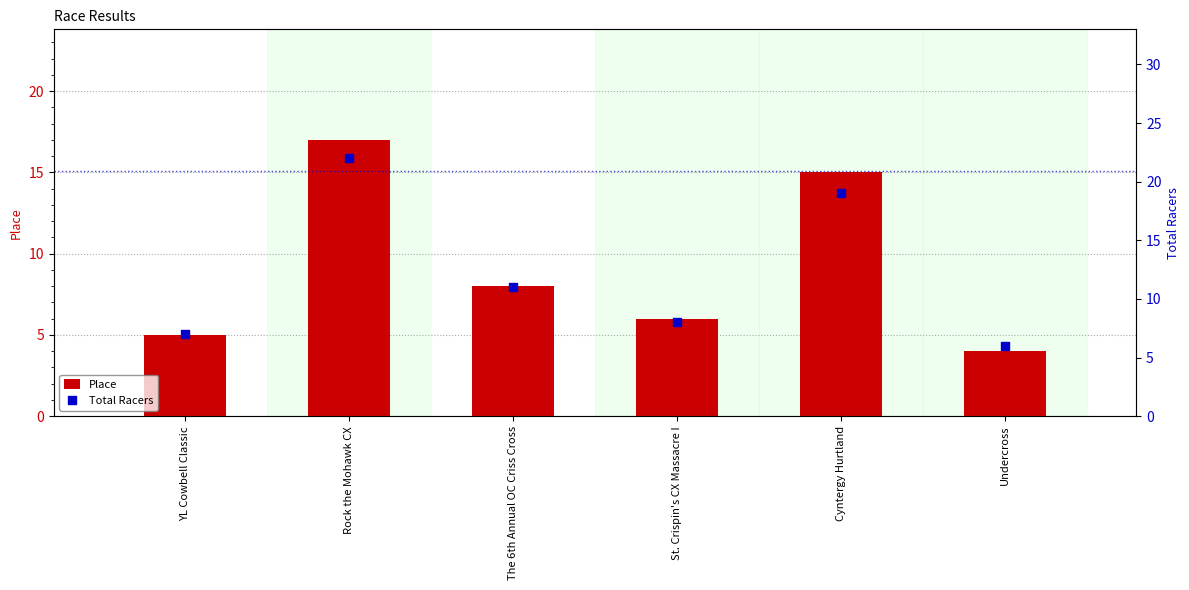

Is the value of Place at Undercross greater than the value of Total Racers at Rock the Mohawk CX?

No